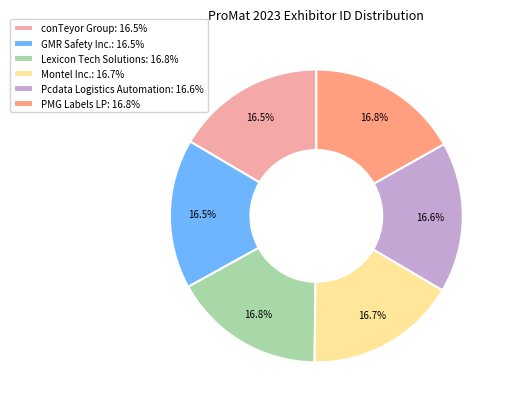

Approximately how many times larger is the value at PMG Labels LP compared to GMR Safety Inc.?

1.0